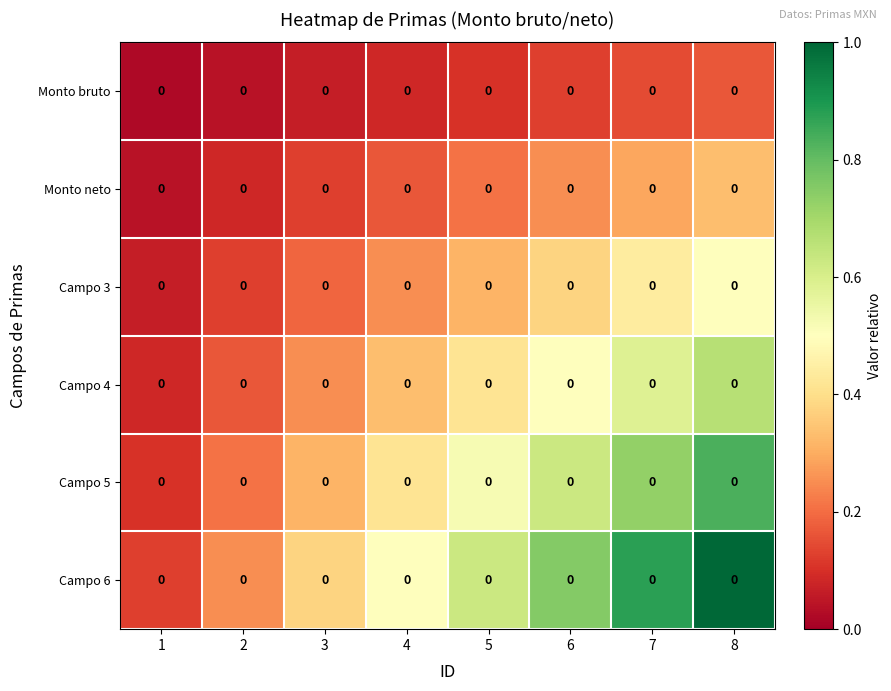

At how many categories does at least one series exceed 0?

8